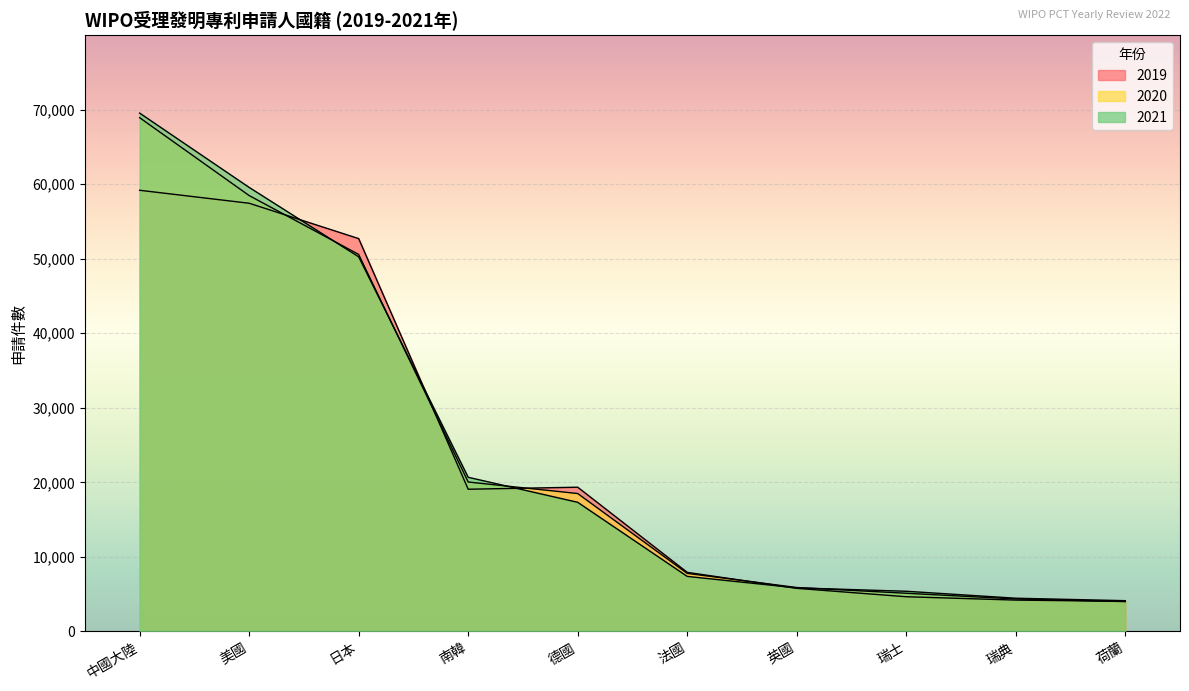

What is the sum of the 2019 values at 瑞典 and 德國?

23548